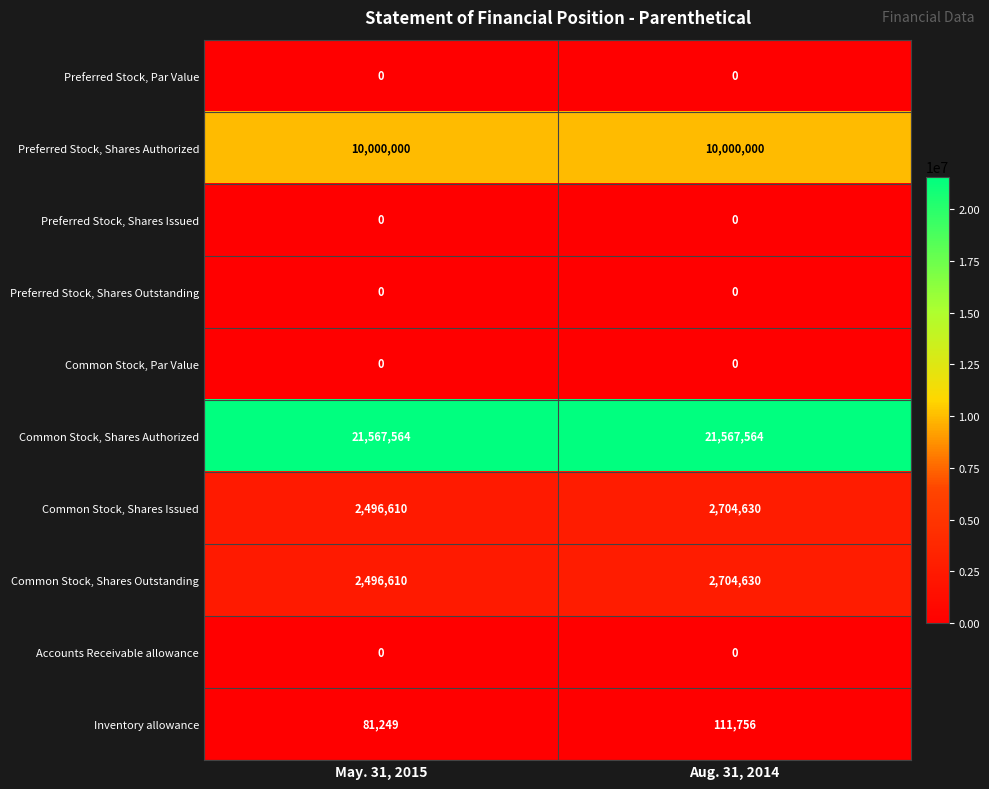

Reading right to left, transcribe all the data shown in this chart.

Preferred Stock, Par Value: 0	0
Preferred Stock, Shares Authorized: 10000000	10000000
Preferred Stock, Shares Issued: 0	0
Preferred Stock, Shares Outstanding: 0	0
Common Stock, Par Value: 0	0
Common Stock, Shares Authorized: 21567564	21567564
Common Stock, Shares Issued: 2704630	2496610
Common Stock, Shares Outstanding: 2704630	2496610
Accounts Receivable allowance: 0	0
Inventory allowance: 111756	81249